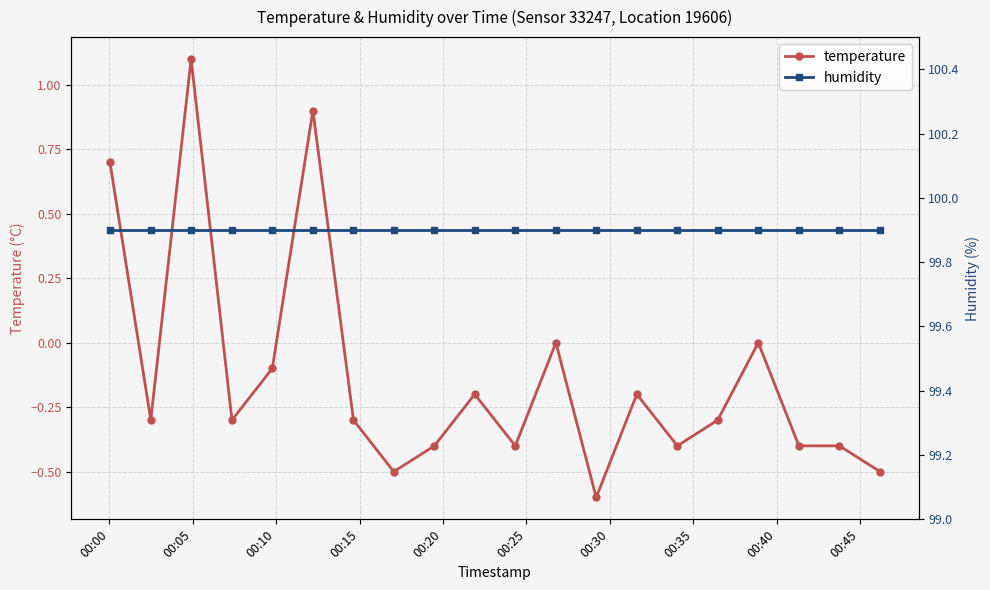

What is the maximum value for temperature?

1.1